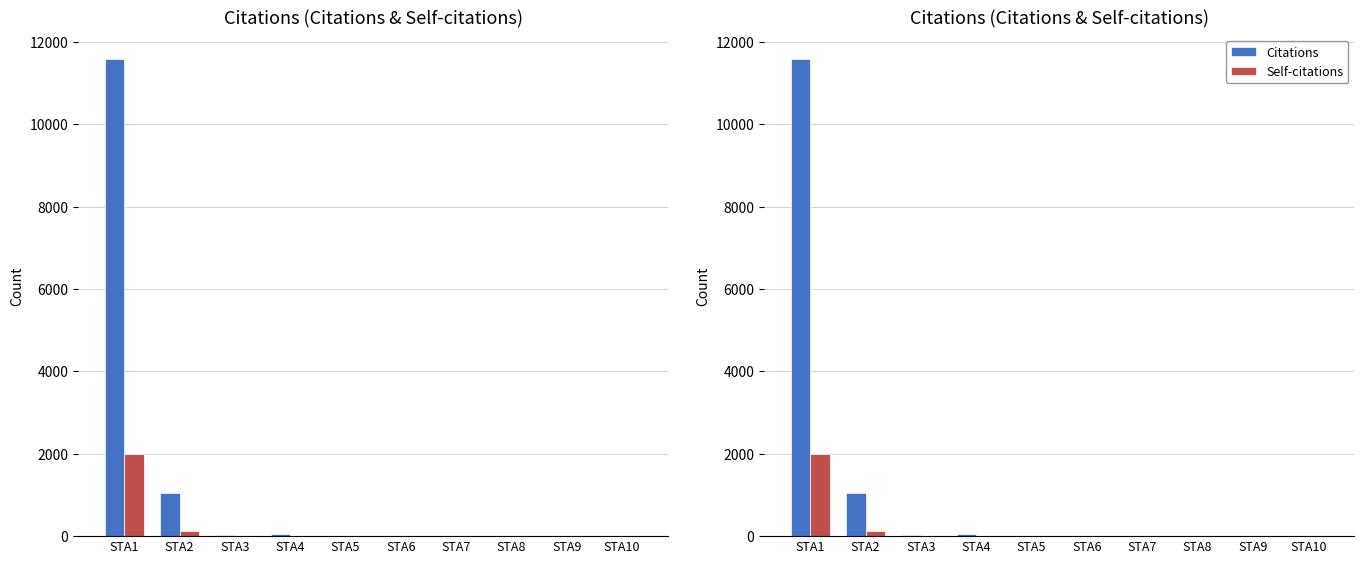

Rank the series by their average value, from highest to lowest.

Citations, Self-citations